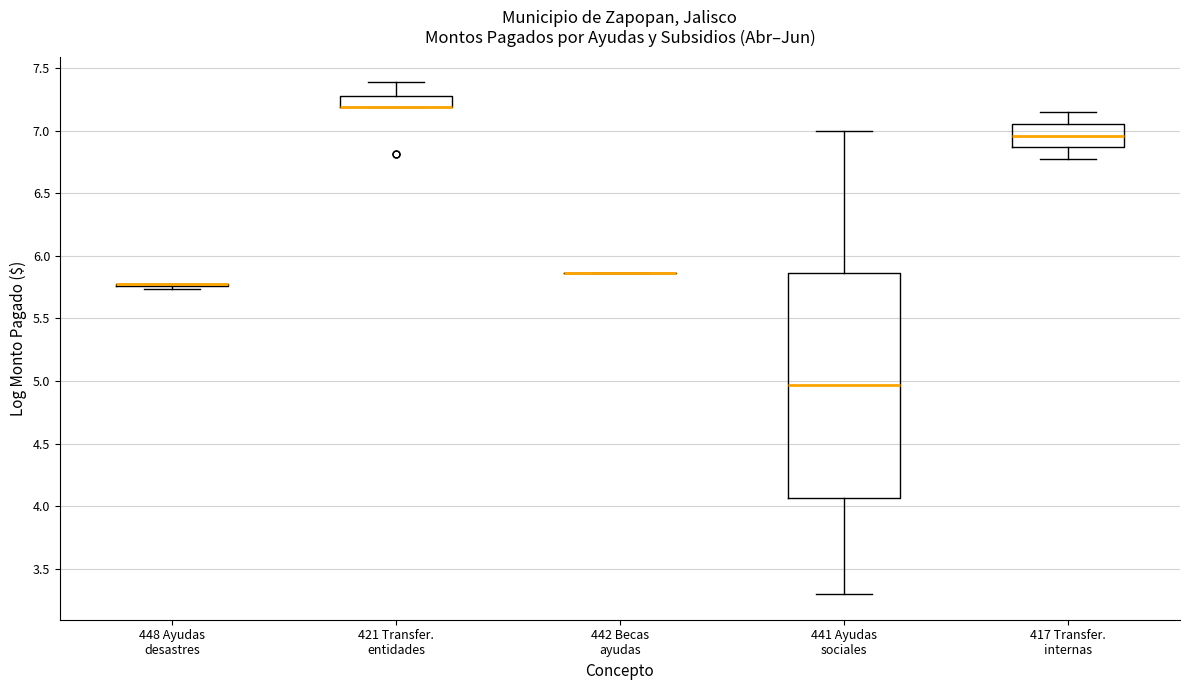

Reading left to right, read every box against the y-axis: the position of its median line, the range the box covers, and the ends of its whiskers. The values are not printed on the chart, so give them approximately, as read against the axis.

448 Ayudas desastres: box collapsed to a line at 5.80, whiskers 5.75 to 5.80
421 Transfer. entidades: median 7.20 (drawn on the box's lower edge), box 7.20 to 7.30, whiskers 7.20 to 7.40
442 Becas ayudas: box collapsed to a line at 5.85, whiskers 5.85 to 5.85
441 Ayudas sociales: median 4.95, box 4.05 to 5.85, whiskers 3.30 to 7.00
417 Transfer. internas: median 6.95, box 6.85 to 7.05, whiskers 6.80 to 7.15